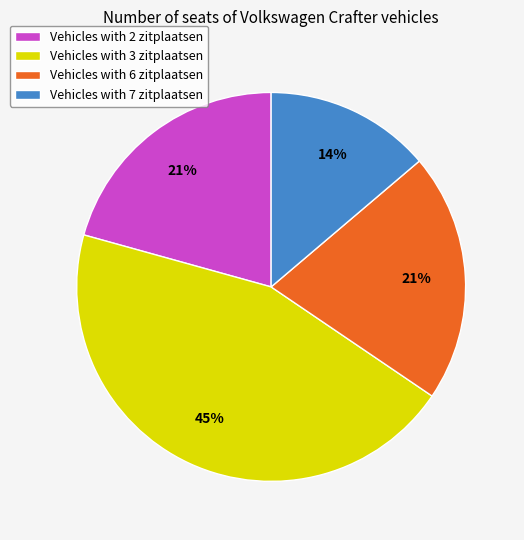

What is the largest slice in the pie chart?

Vehicles with 3 zitplaatsen